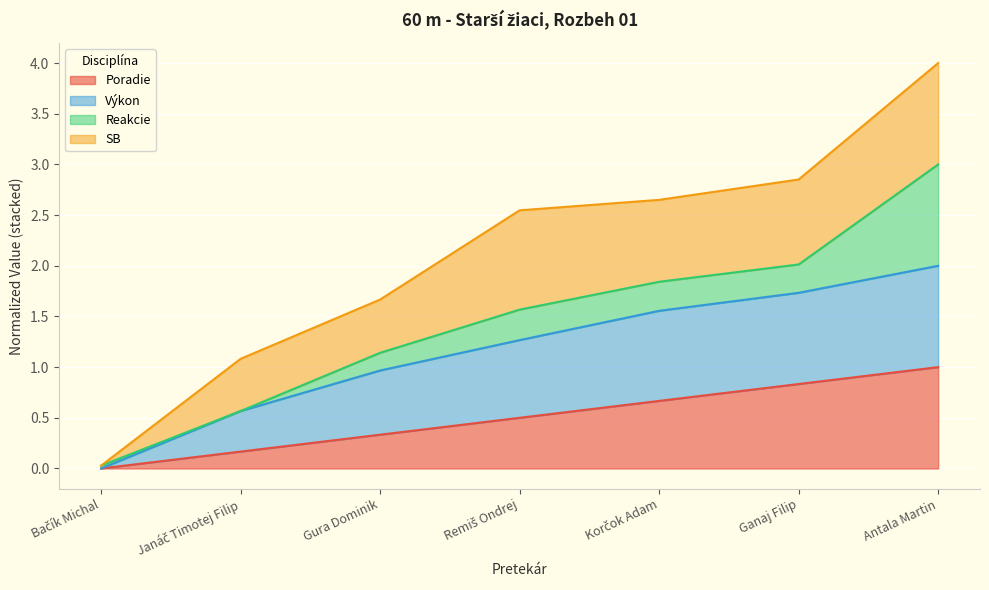

What is the total value across all series at Antala Martin?

4.0